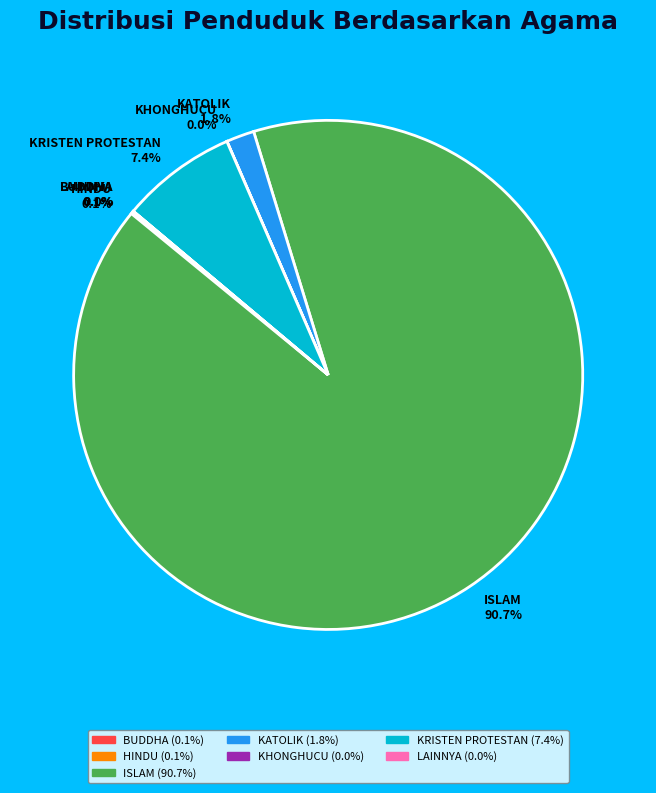

Does any single category account for the majority?

Yes